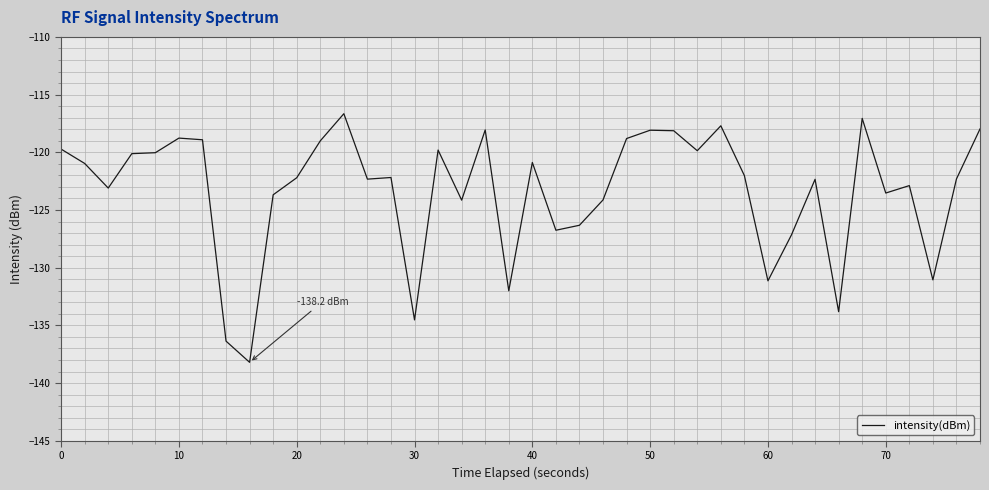

How many lines are shown in the chart?

1